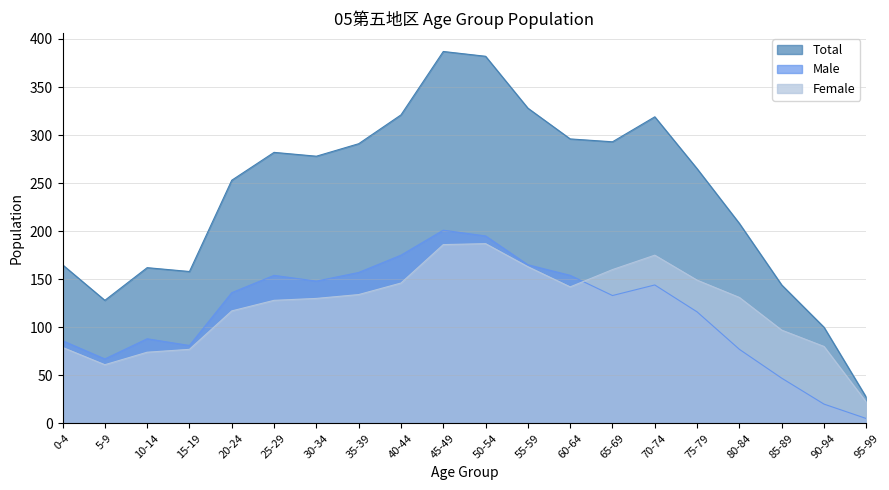

Reading left to right, list all the values displayed in this chart.

Female: 0-4=79	5-9=61	10-14=74	15-19=77	20-24=117	25-29=128	30-34=130	35-39=134	40-44=146	45-49=186	50-54=187	55-59=163	60-64=142	65-69=160	70-74=175	75-79=149	80-84=131	85-89=97	90-94=80	95-99=22
Male: 0-4=86	5-9=67	10-14=88	15-19=81	20-24=136	25-29=154	30-34=148	35-39=157	40-44=175	45-49=201	50-54=195	55-59=165	60-64=154	65-69=133	70-74=144	75-79=116	80-84=77	85-89=47	90-94=20	95-99=5
Total: 0-4=165	5-9=128	10-14=162	15-19=158	20-24=253	25-29=282	30-34=278	35-39=291	40-44=321	45-49=387	50-54=382	55-59=328	60-64=296	65-69=293	70-74=319	75-79=265	80-84=208	85-89=144	90-94=100	95-99=27